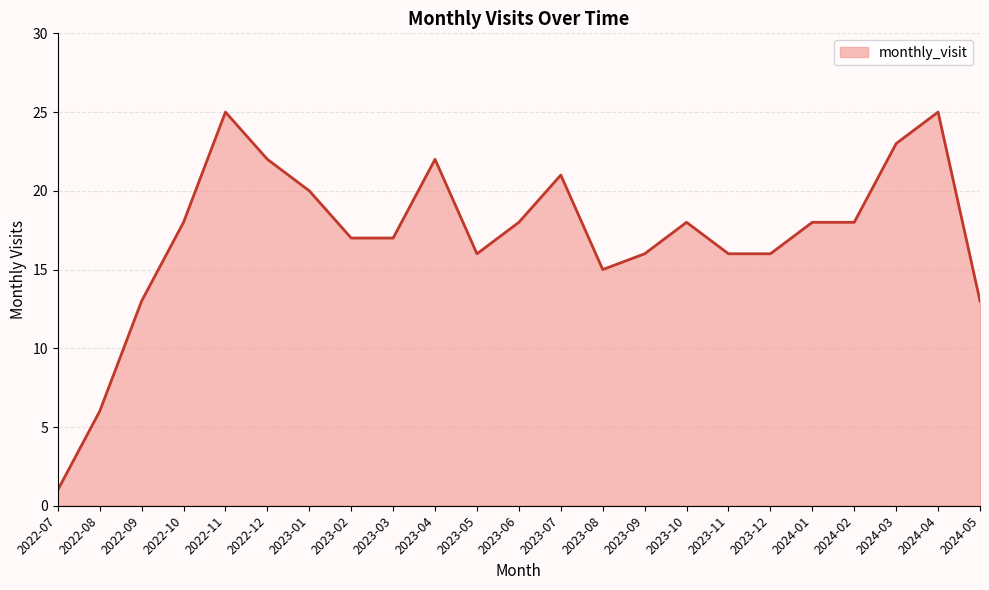

Reading right to left, extract all data points from this chart.

13	25	23	18	18	16	16	18	16	15	21	18	16	22	17	17	20	22	25	18	13	6	1